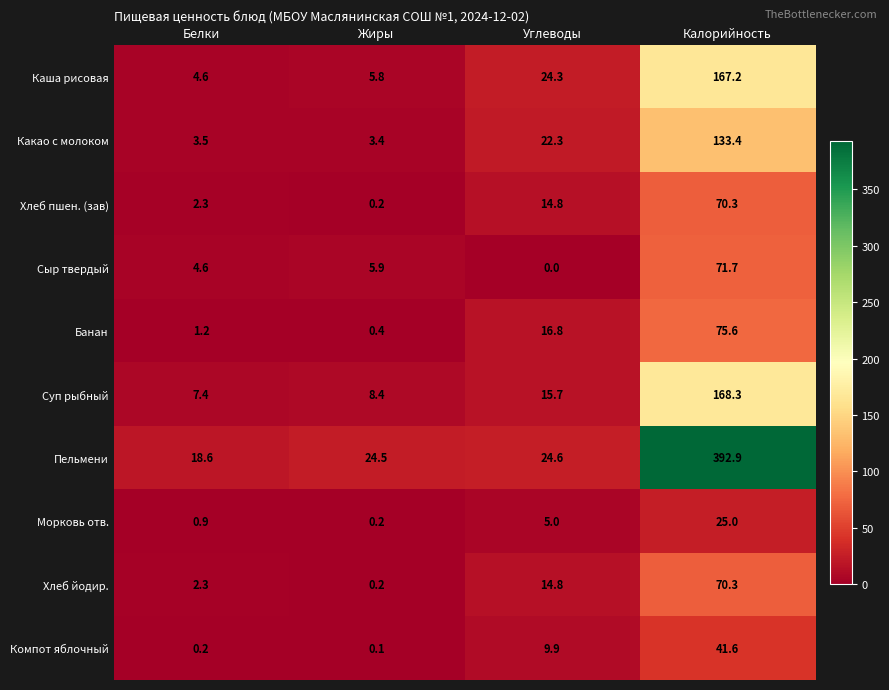

Count the number of categories in the chart.

4